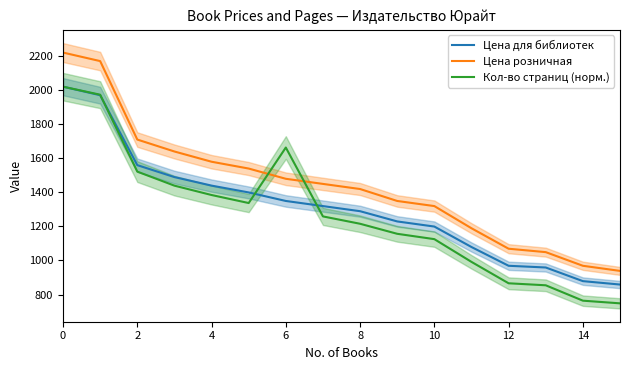

Reading right to left, list all the values displayed in this chart.

Цена для библиотек: 859.0	879.0	959.0	969.0	1079.0	1199.0	1229.0	1289.0	1319.0	1349.0	1399.0	1439.0	1489.0	1559.0	1969.0	2019.0
Цена розничная: 939.0	969.0	1049.0	1069.0	1189.0	1319.0	1349.0	1419.0	1449.0	1479.0	1539.0	1579.0	1639.0	1709.0	2169.0	2219.0
Кол-во страниц (норм.): 748.8	764.5	854.6	866.4	991.9	1125.2	1156.5	1215.3	1258.4	1662.2	1336.9	1383.9	1438.8	1521.1	1972.0	2019.0